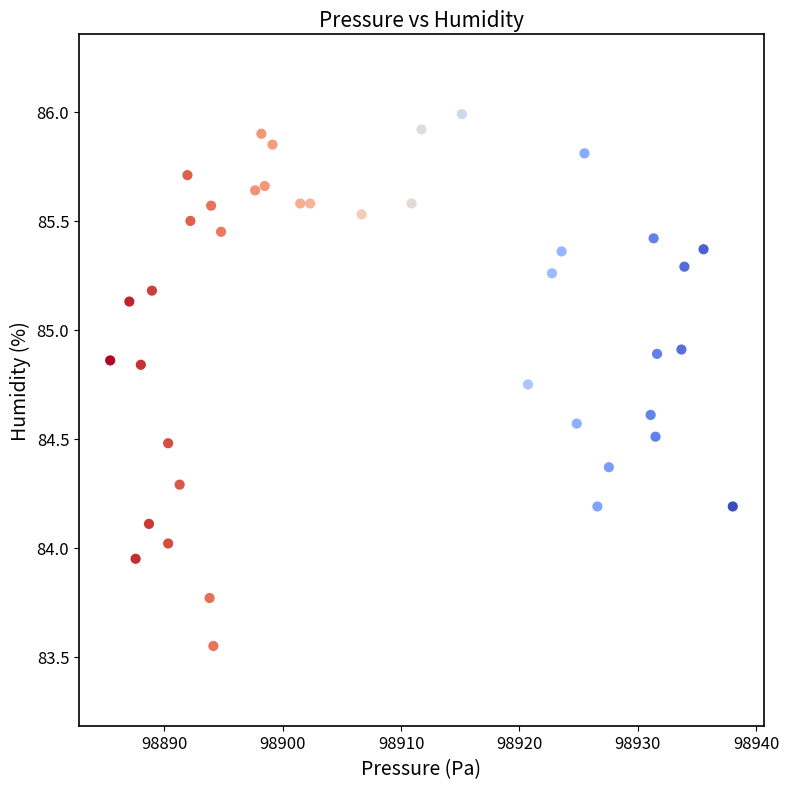

What is the range of Y values (max minus min)?

2.4